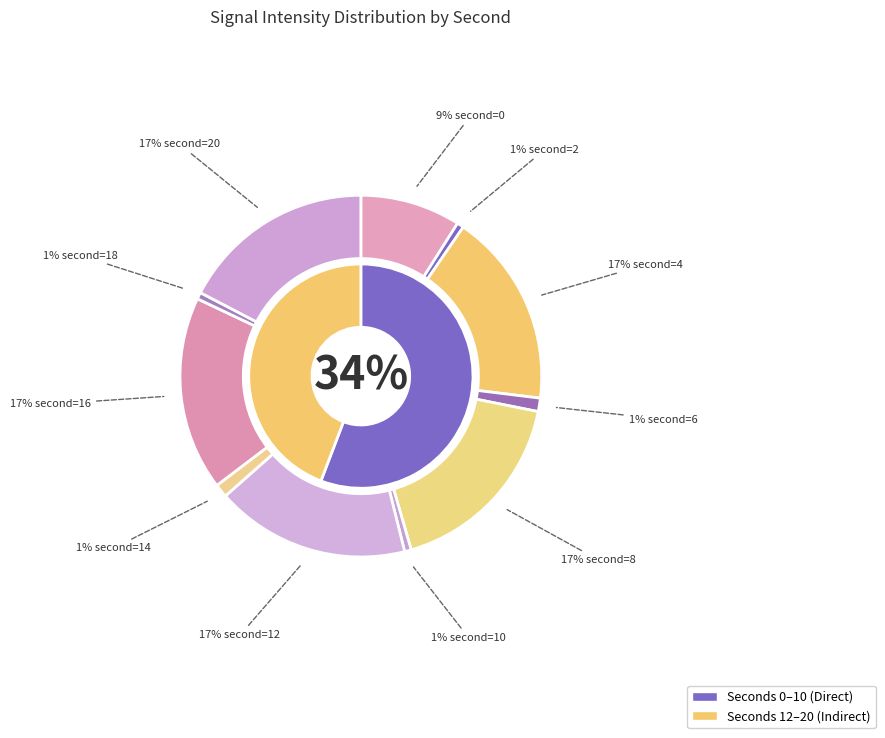

Count the number of slices in the pie.

11